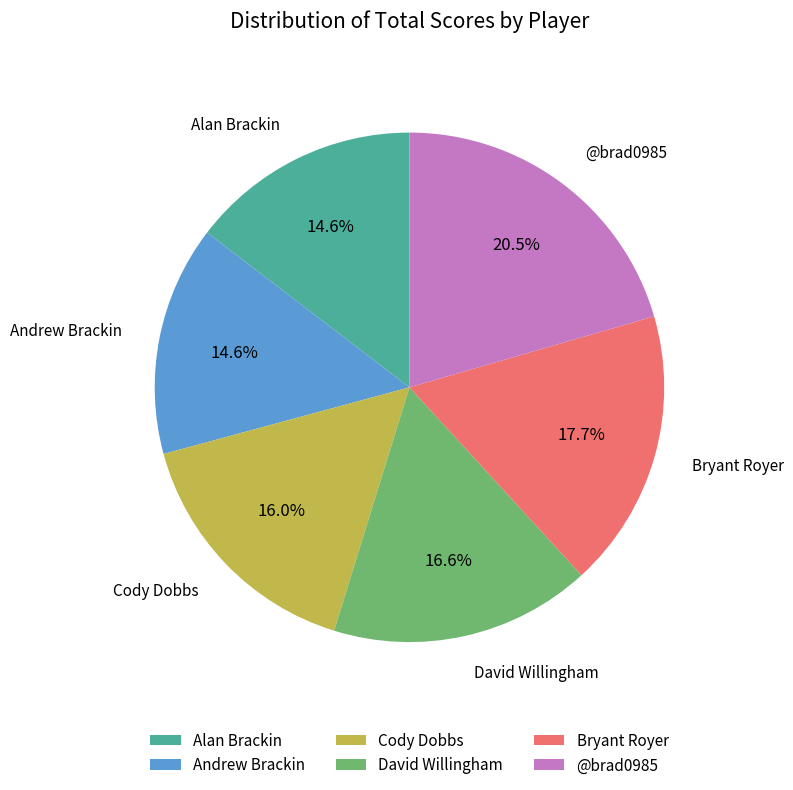

Which has a higher value, Andrew Brackin or @brad0985?

@brad0985